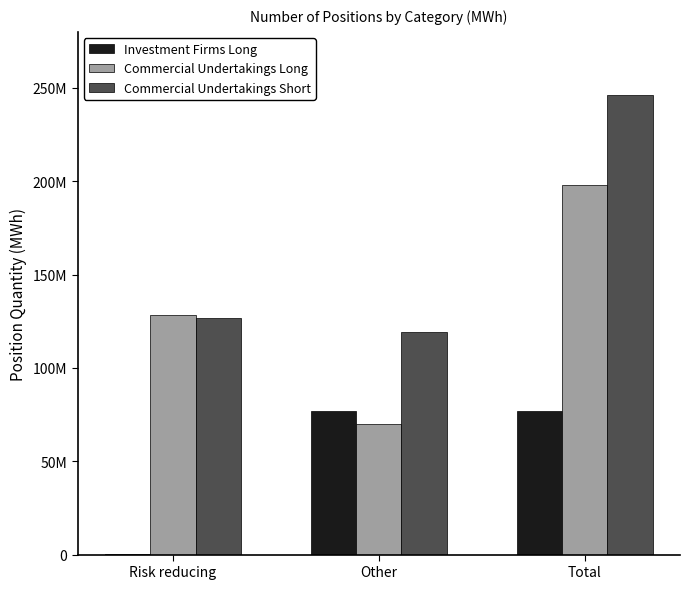

The Commercial Undertakings Short series shows 420192129 at Total. True or false?

False